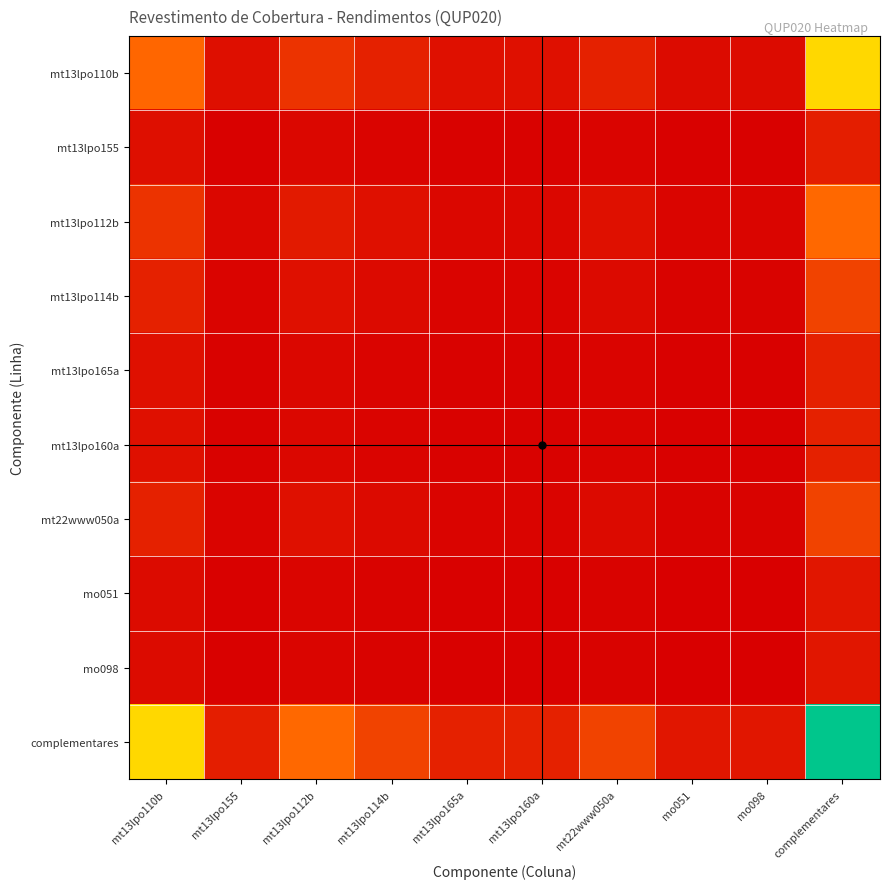

At how many categories does at least one series exceed 0?

10